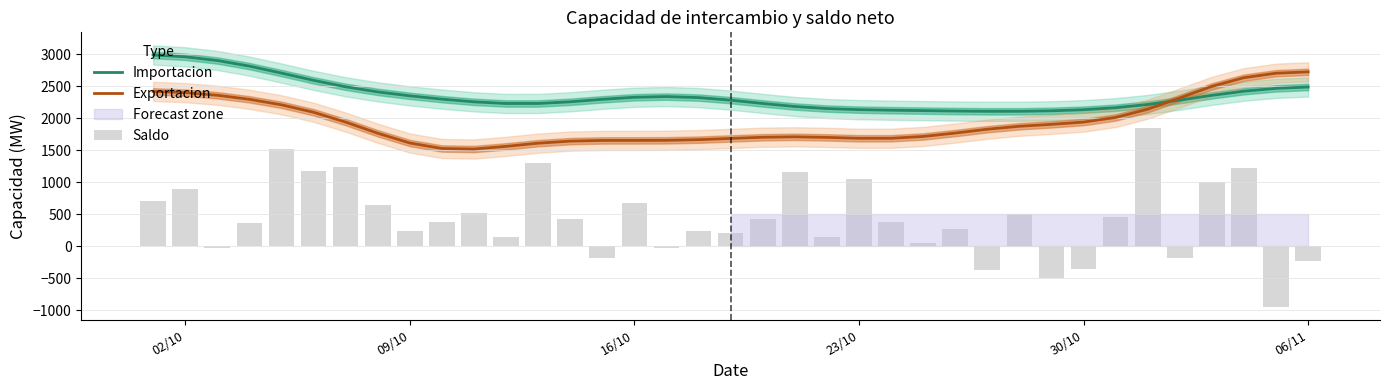

Are the bars horizontal?

No